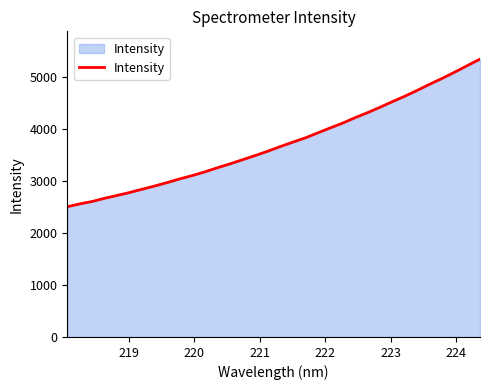

How many categories are shown in the chart?

34